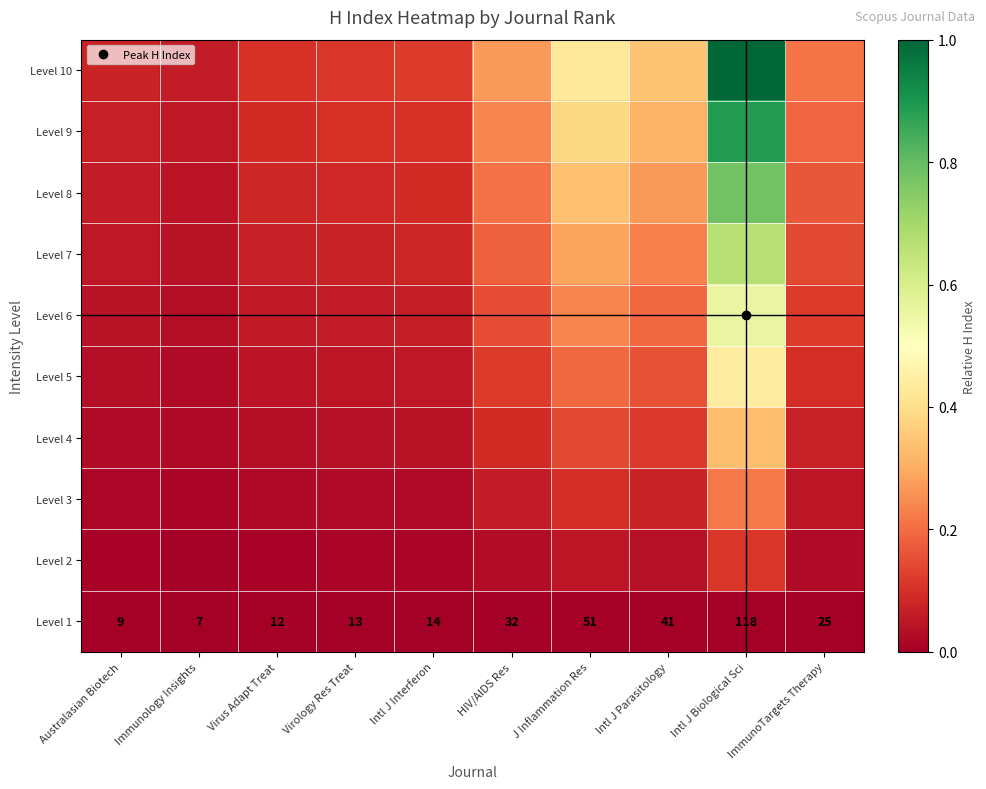

What is the maximum value for Level 6?

0.6